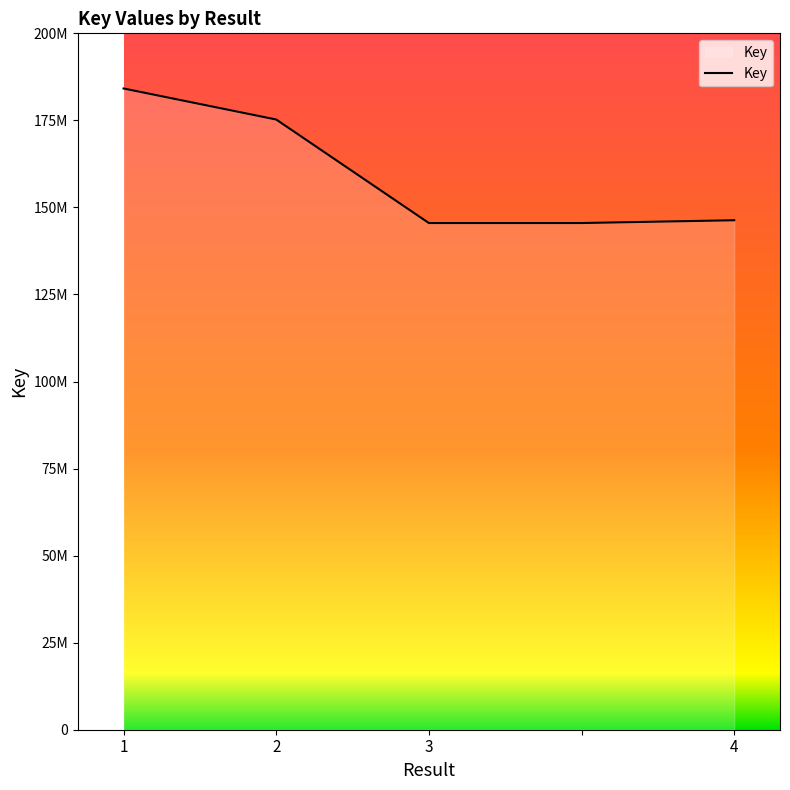

Is this an area chart (filled region under the line)?

Yes